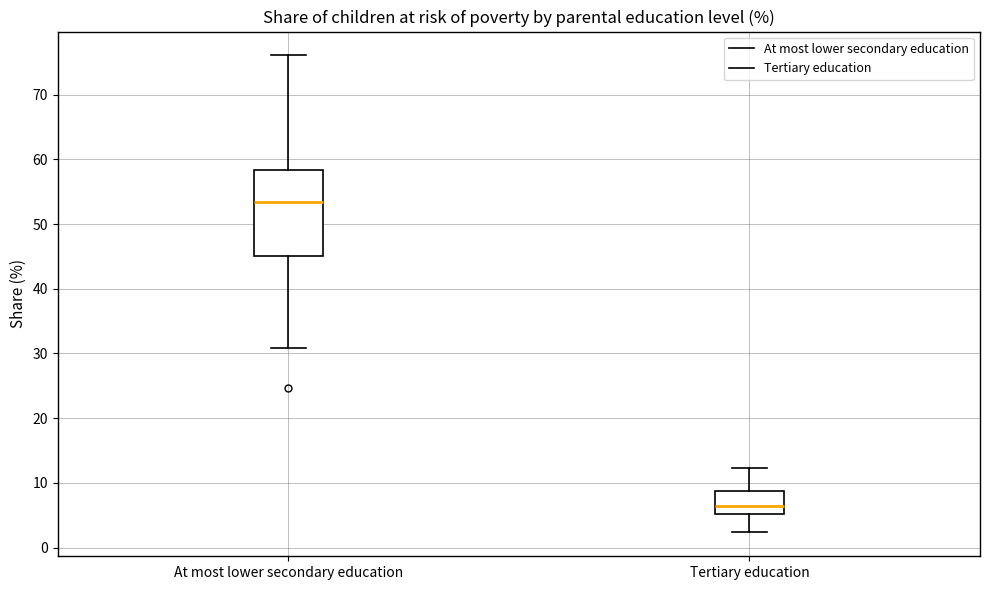

Where does the lower whisker of the box for At most lower secondary education end on the y-axis? The values are not printed on the chart, so give them approximately, as read against the axis.

31